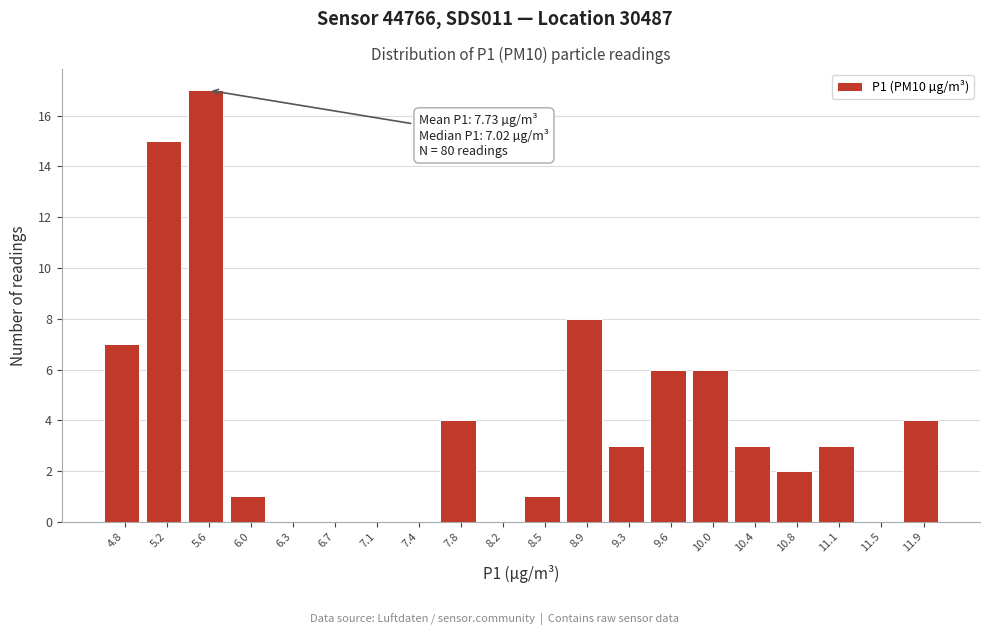

Reading left to right, list all the values displayed in this chart.

4.8=7	5.2=15	5.6=17	6.0=1	6.3=0	6.7=0	7.1=0	7.4=0	7.8=4	8.2=0	8.5=1	8.9=8	9.3=3	9.6=6	10.0=6	10.4=3	10.8=2	11.1=3	11.5=0	11.9=4